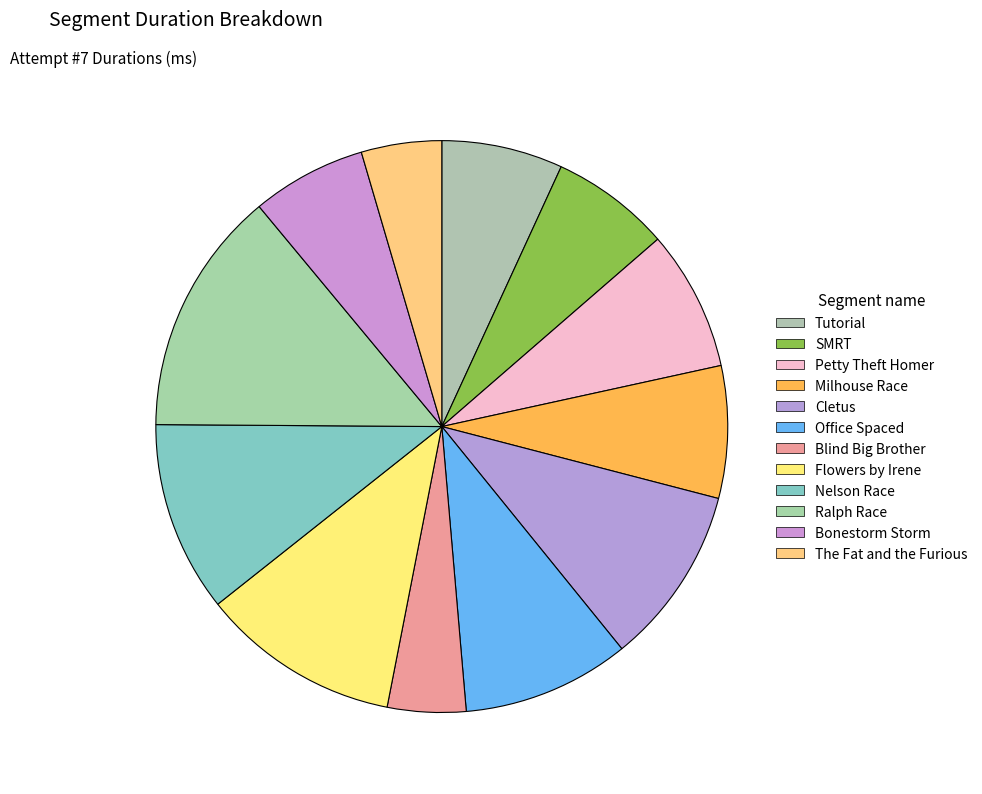

Which category has the smallest portion of the pie?

Blind Big Brother